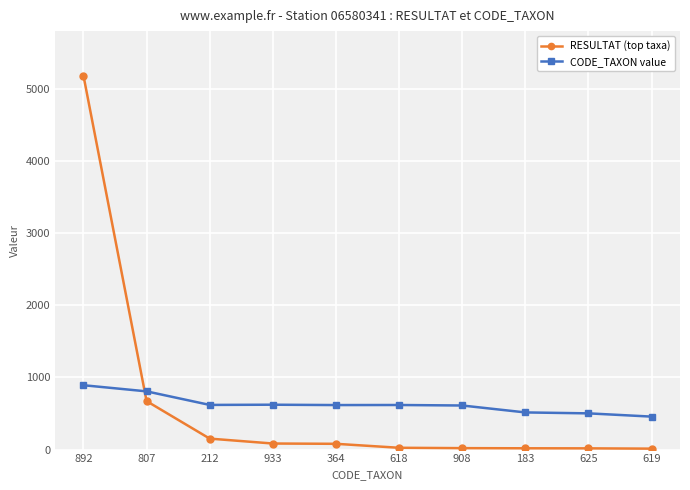

At which label does RESULTAT (top taxa) reach its peak?

892